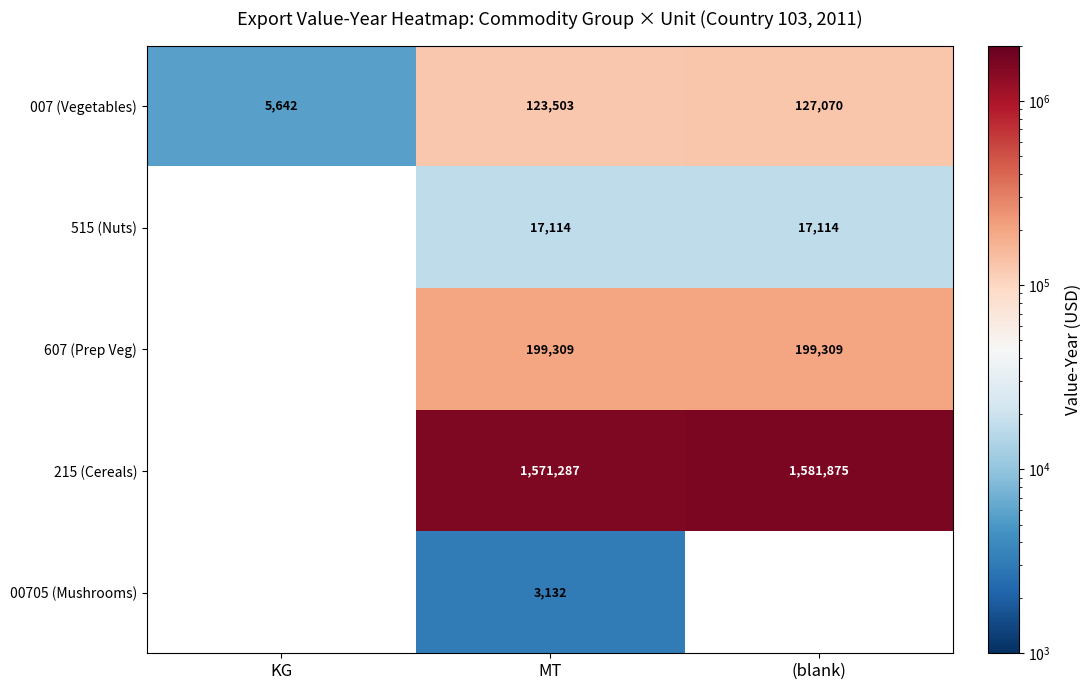

Is it true that 00705 (Mushrooms) equals 3132 at MT?

True